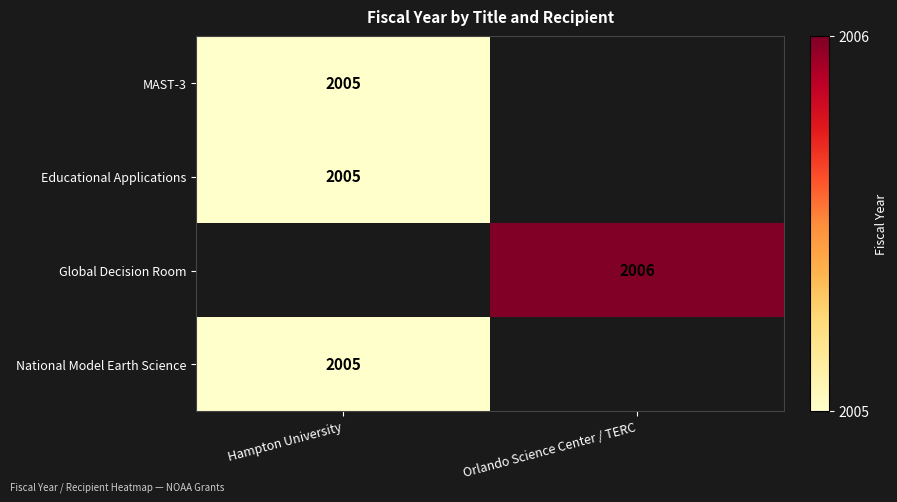

Is the value of Global Decision Room at Orlando Science Center / TERC greater than the value of Educational Applications at Hampton University?

Yes